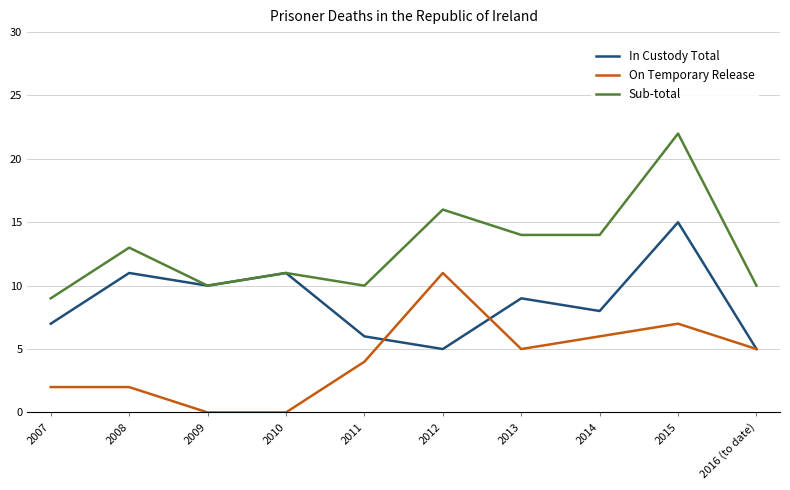

Which series changed the most between 2012 and 2013?

On Temporary Release